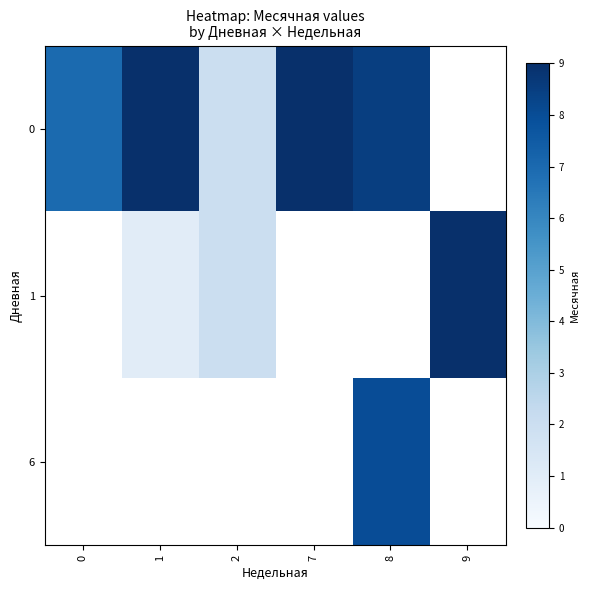

Read the 0 value at 1.

9.0